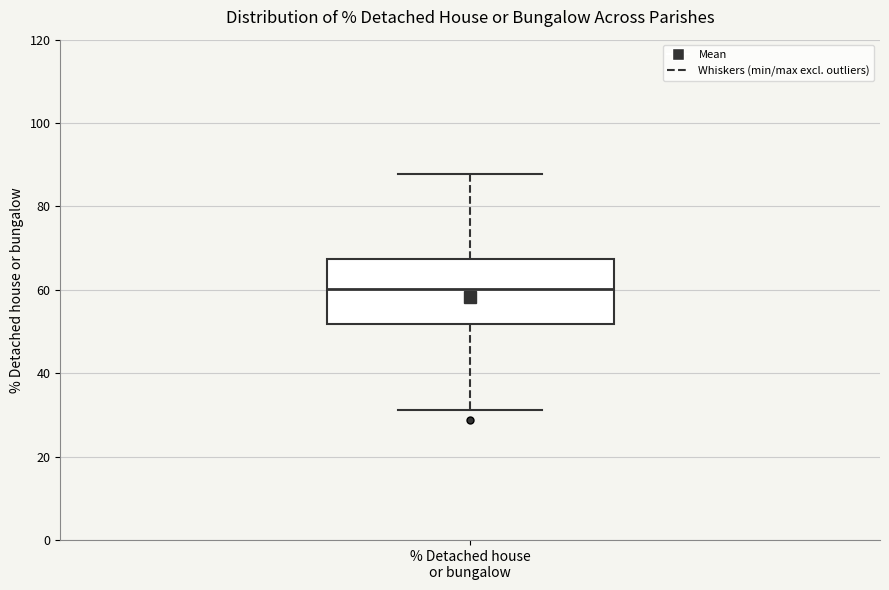

Transcribe this box plot: give where the median line is, the range the box spans, and where the two whiskers end, as read against the y-axis. The values are not printed on the chart, so give them approximately, as read against the axis.

median 60, box 52 to 68, whiskers 32 to 88